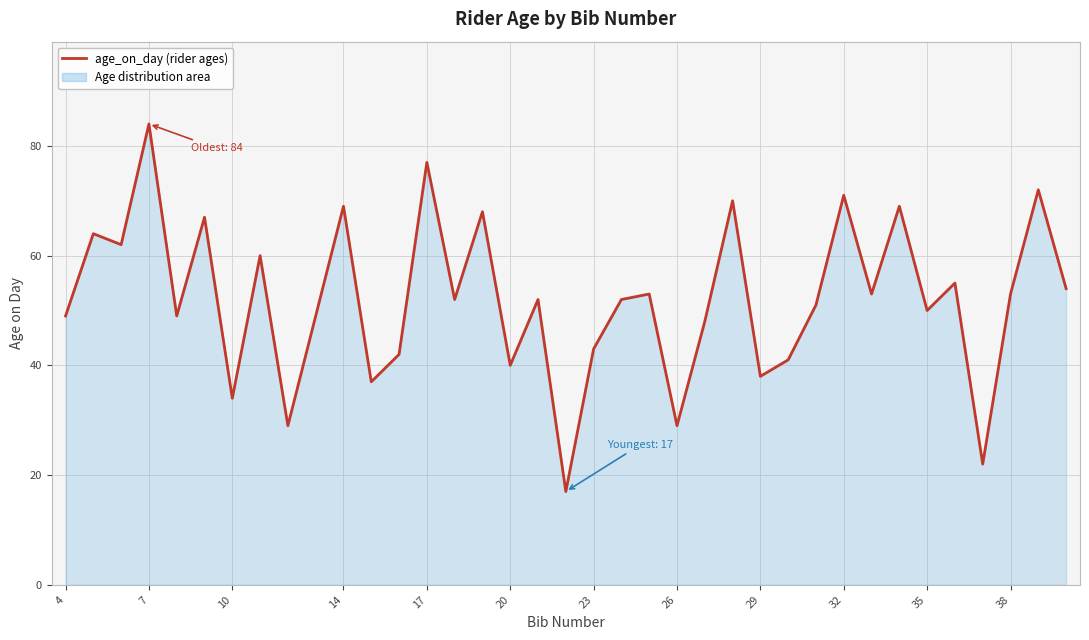

What is the difference between the maximum and minimum values?

67